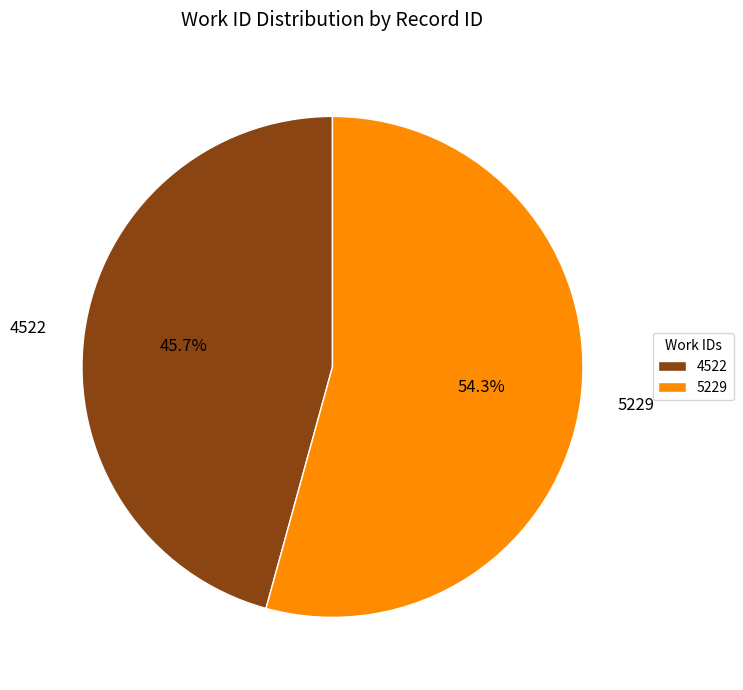

How many segments does this pie chart have?

2